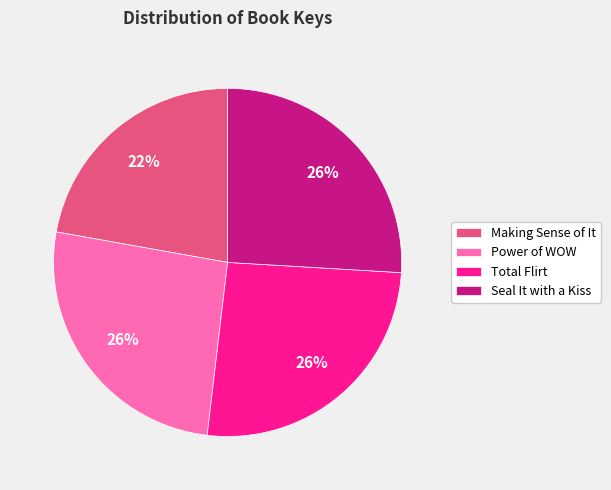

Do Total Flirt and Power of WOW together represent more than half of the pie?

Yes